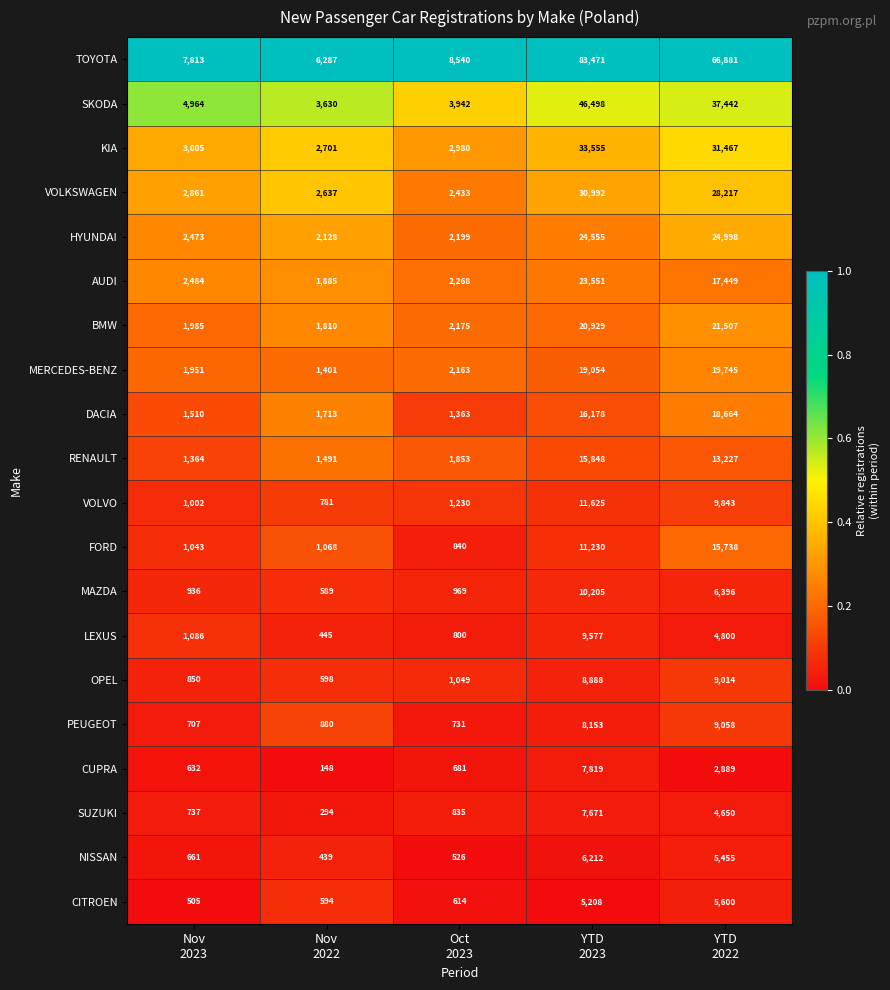

What is the smallest value displayed?

148